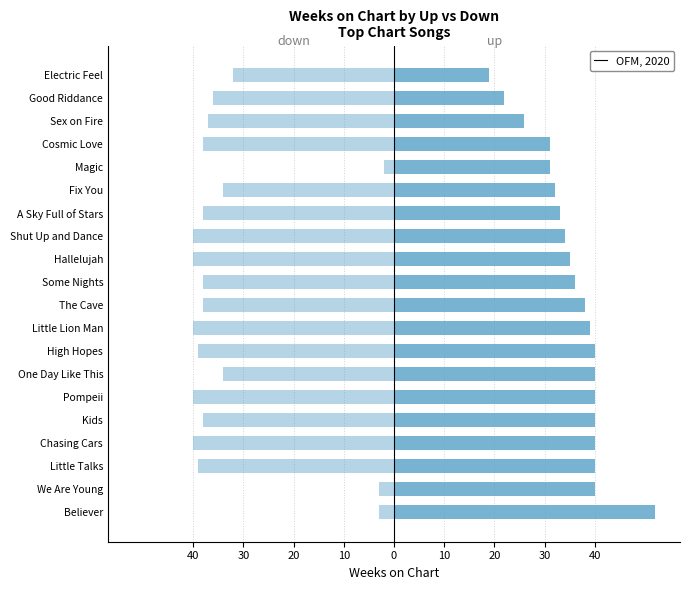

True or false: down has a value of -34 at Fix You.

True